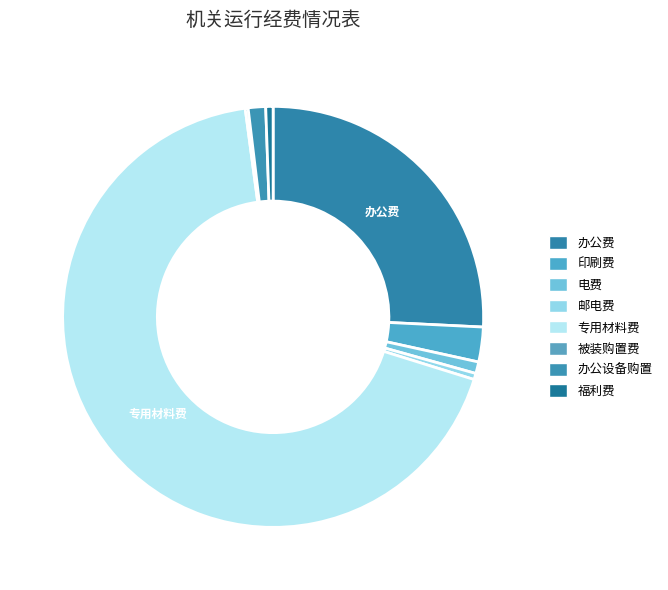

How much of the chart is everything except 电费?

99.1%